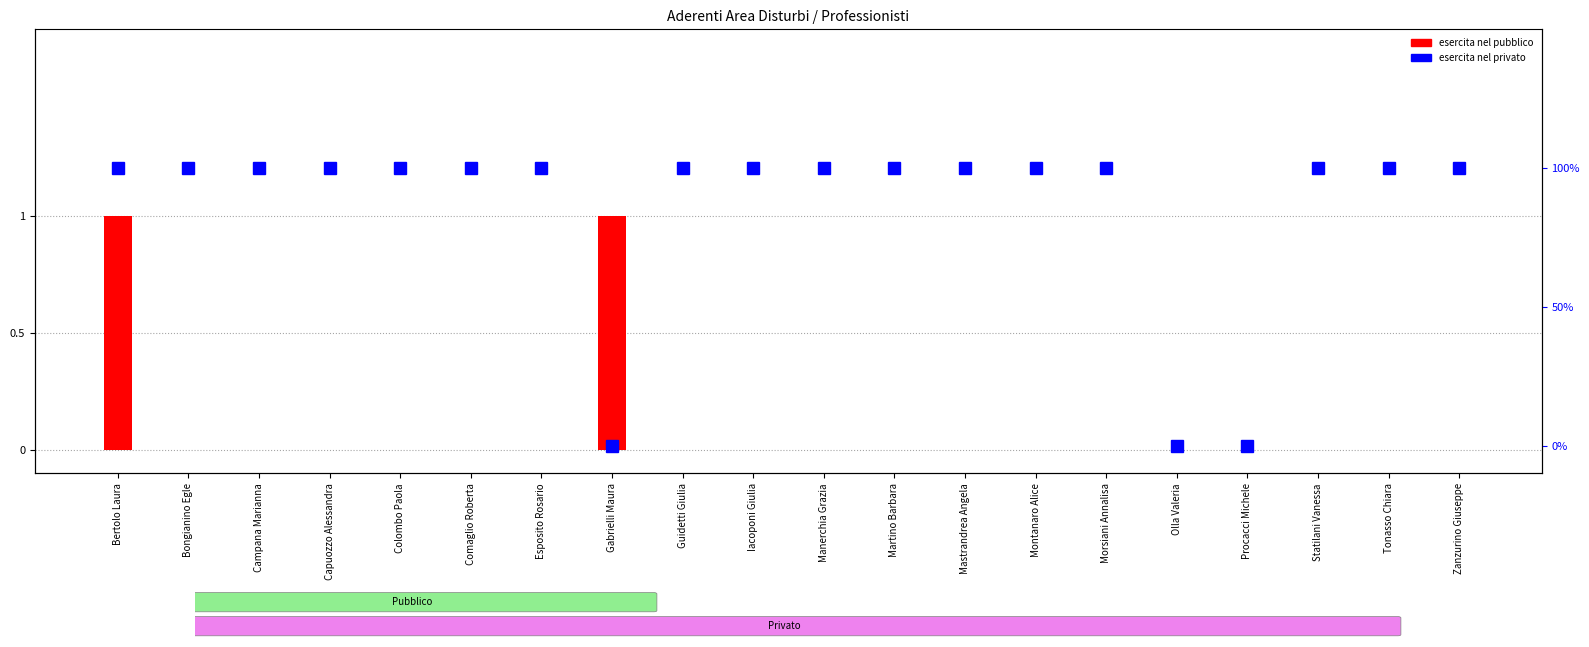

The esercita nel pubblico series shows 0 at Comaglio Roberta. True or false?

True